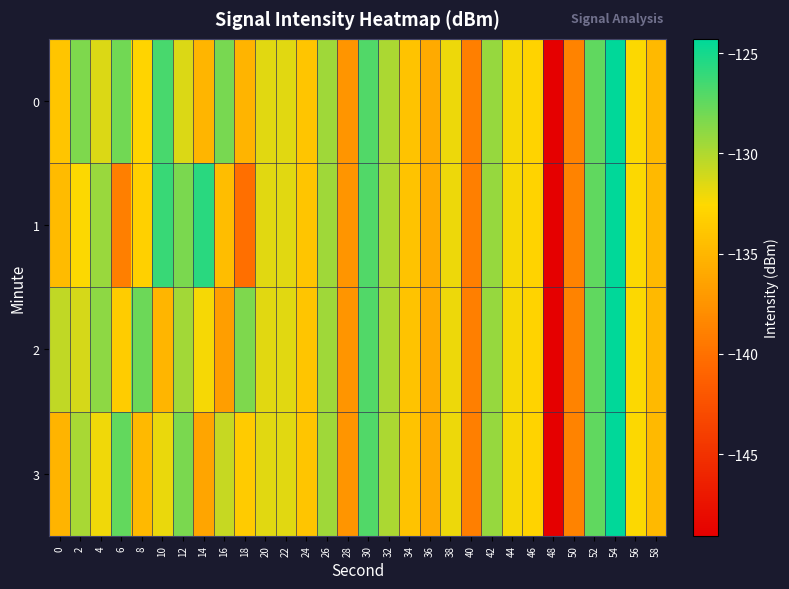

Reading left to right, what are all the values shown in this chart?

0: 0=-133.9	2=-128.4	4=-131.4	6=-128.0	8=-132.8	10=-126.6	12=-131.4	14=-135.1	16=-128.2	18=-135.1	20=-131.6	22=-131.6	24=-133.9	26=-129.5	28=-137.4	30=-127.0	32=-129.9	34=-134.1	36=-135.9	38=-132.0	40=-139.0	42=-129.2	44=-132.2	46=-132.9	48=-149.1	50=-138.7	52=-127.4	54=-124.3	56=-132.4	58=-134.8
1: 0=-134.7	2=-132.5	4=-129.3	6=-138.9	8=-133.1	10=-126.2	12=-128.3	14=-125.7	16=-134.5	18=-140.2	20=-131.6	22=-131.6	24=-133.9	26=-129.5	28=-137.4	30=-127.0	32=-129.9	34=-134.1	36=-135.9	38=-132.0	40=-139.0	42=-129.2	44=-132.2	46=-132.9	48=-149.1	50=-138.7	52=-127.4	54=-124.3	56=-132.4	58=-134.8
2: 0=-130.5	2=-131.2	4=-128.9	6=-133.4	8=-127.8	10=-135.1	12=-129.6	14=-132.3	16=-136.7	18=-128.4	20=-131.6	22=-131.6	24=-133.9	26=-129.5	28=-137.4	30=-127.0	32=-129.9	34=-134.1	36=-135.9	38=-132.0	40=-139.0	42=-129.2	44=-132.2	46=-132.9	48=-149.1	50=-138.7	52=-127.4	54=-124.3	56=-132.4	58=-134.8
3: 0=-135.2	2=-129.8	4=-132.1	6=-127.5	8=-134.8	10=-131.9	12=-128.3	14=-136.2	16=-130.7	18=-133.5	20=-131.6	22=-131.6	24=-133.9	26=-129.5	28=-137.4	30=-127.0	32=-129.9	34=-134.1	36=-135.9	38=-132.0	40=-139.0	42=-129.2	44=-132.2	46=-132.9	48=-149.1	50=-138.7	52=-127.4	54=-124.3	56=-132.4	58=-134.8